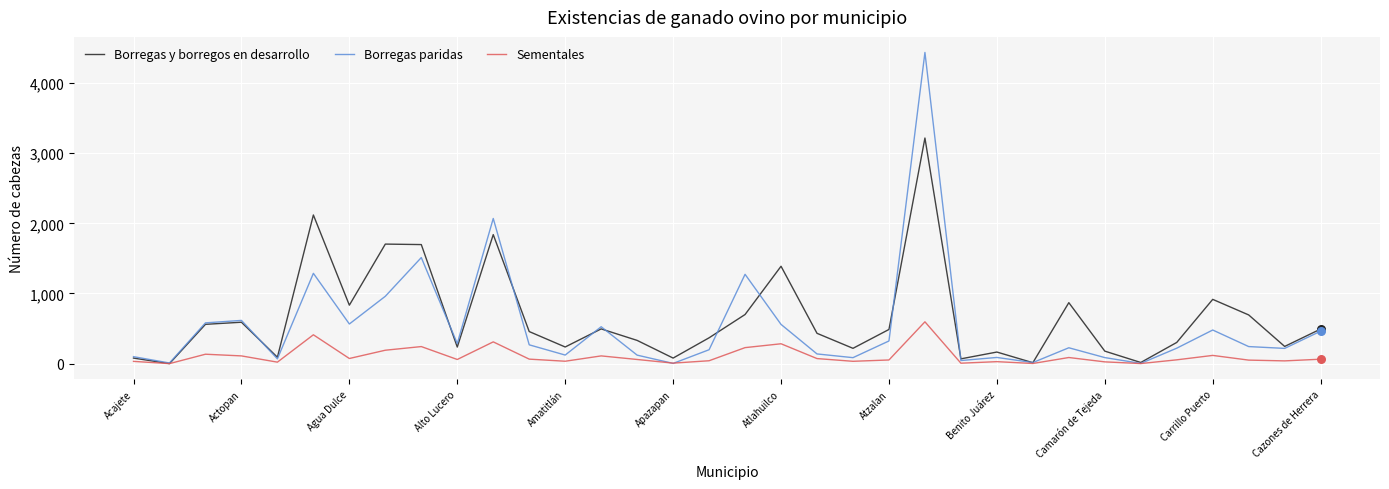

What are all the series names shown in the legend?

Borregas y borregos en desarrollo, Borregas paridas, Sementales